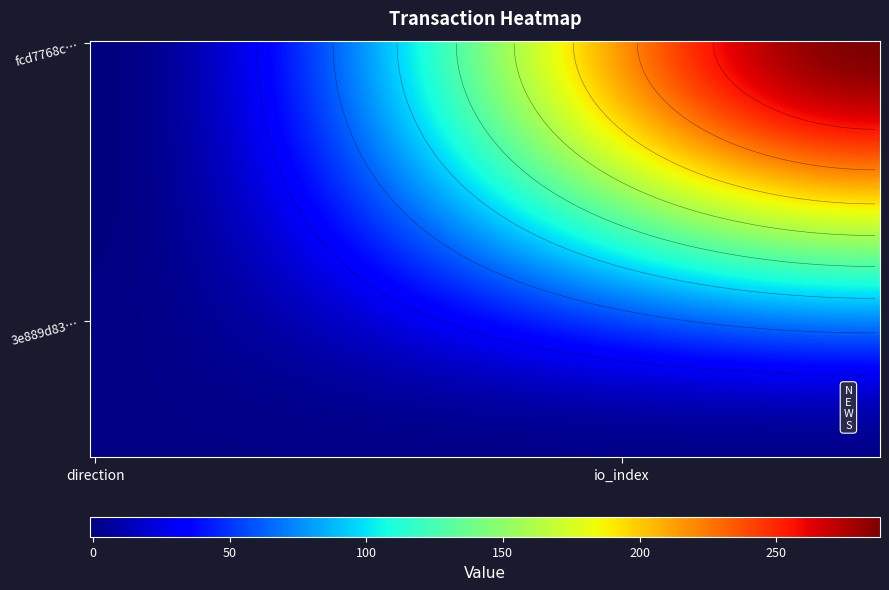

Reading left to right, extract all data points from this chart.

fcd7768c56b1b5a0dcd4a32df375b681041186f: -1	288
3e889d8376574987c4fd4d24d08941a0faaa2f5: 1	3